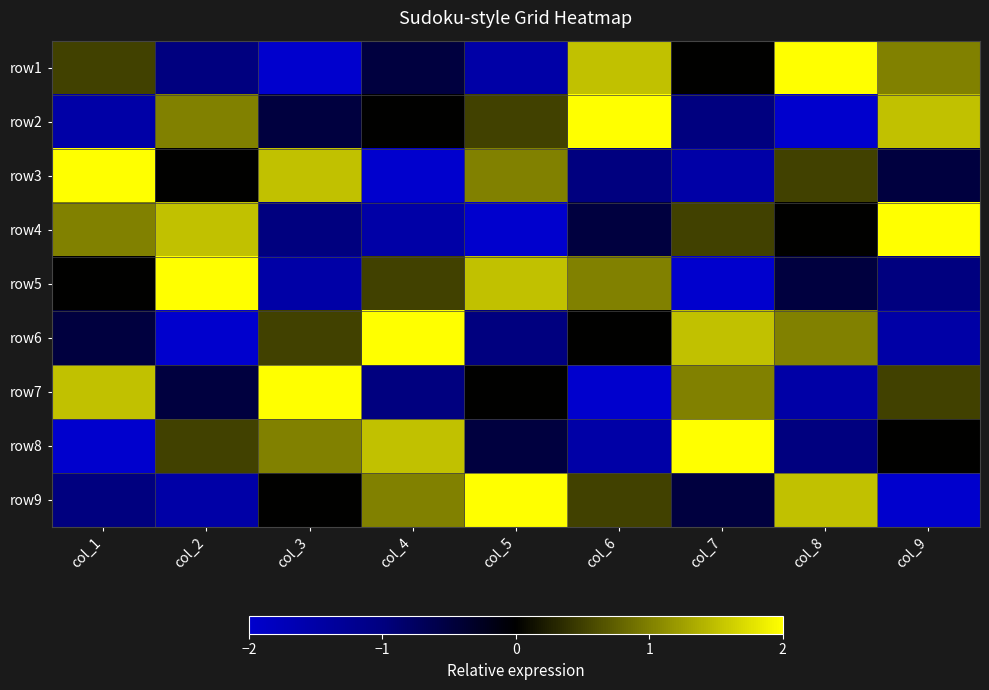

At how many categories does at least one series exceed 0?

9